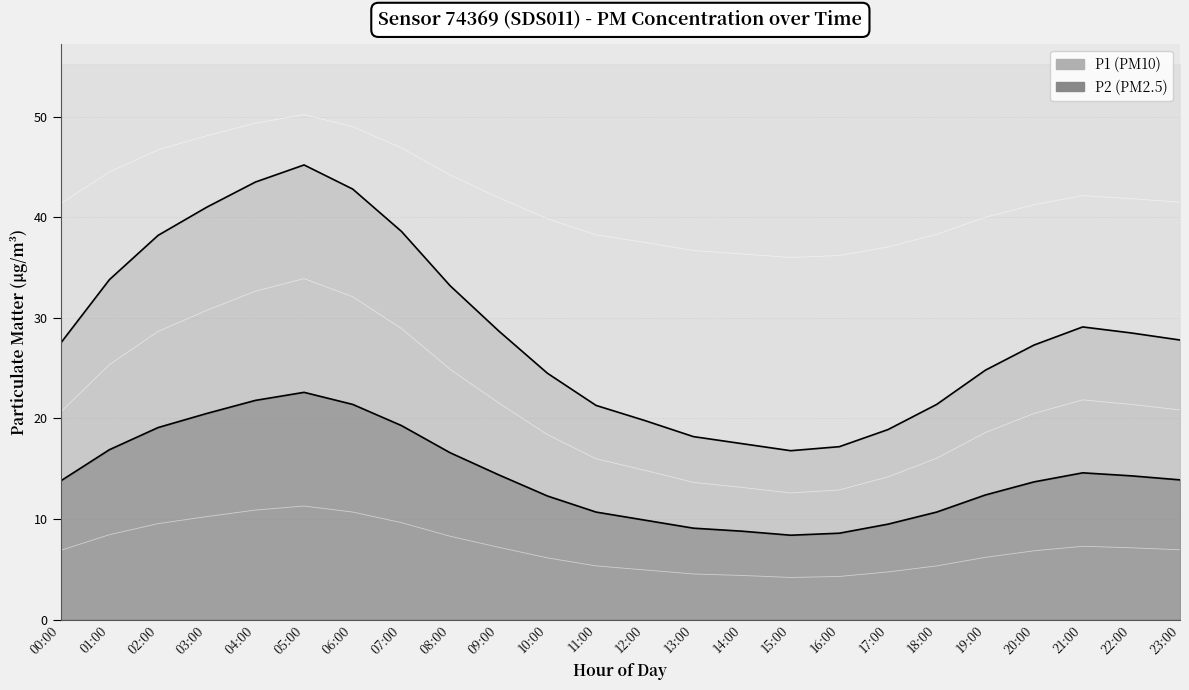

True or false: P1 and P2 cross at least once.

False